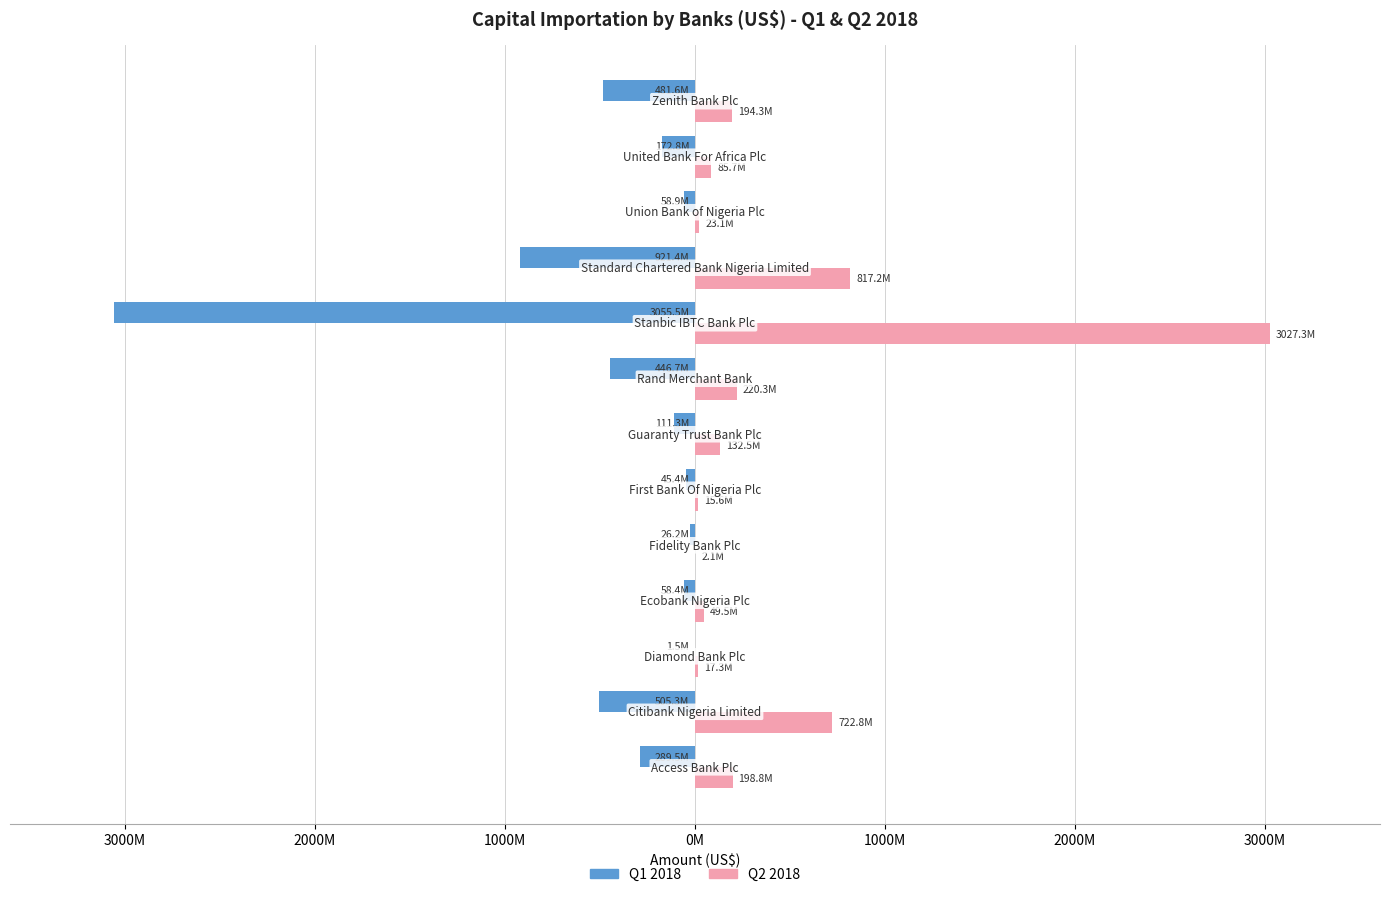

At how many categories does at least one series exceed 2025896583?

1